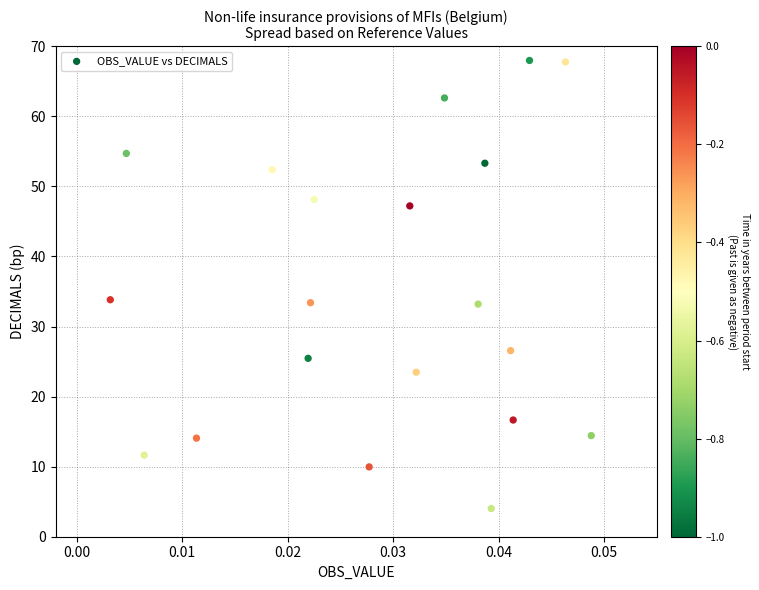

What is the range of Y values (max minus min)?

64.0